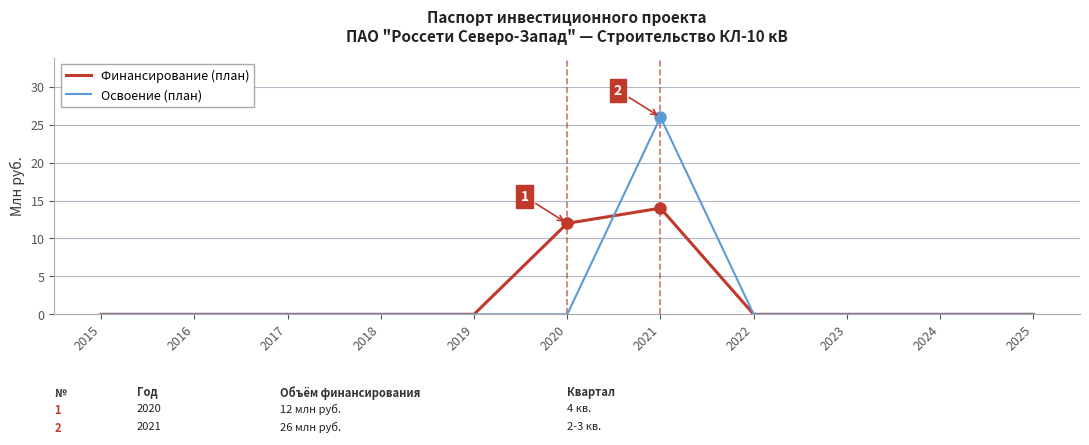

What value does the Освоение (план) series have at 2021, to the nearest 5?

25